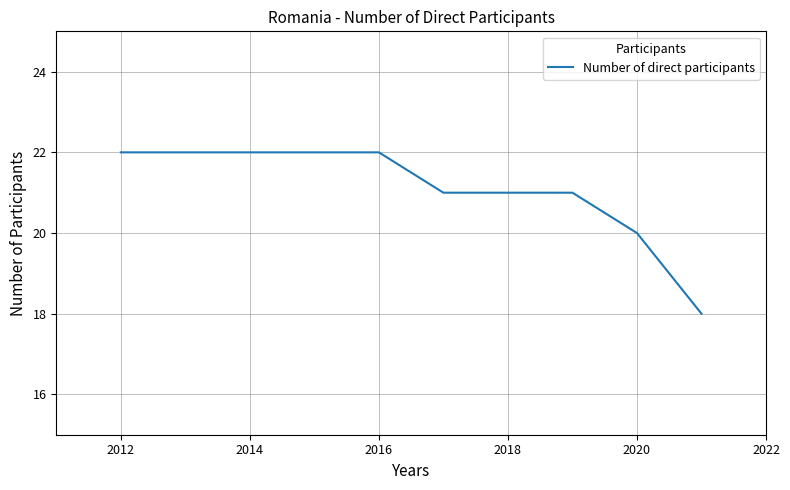

Does the chart have visible grid lines?

Yes